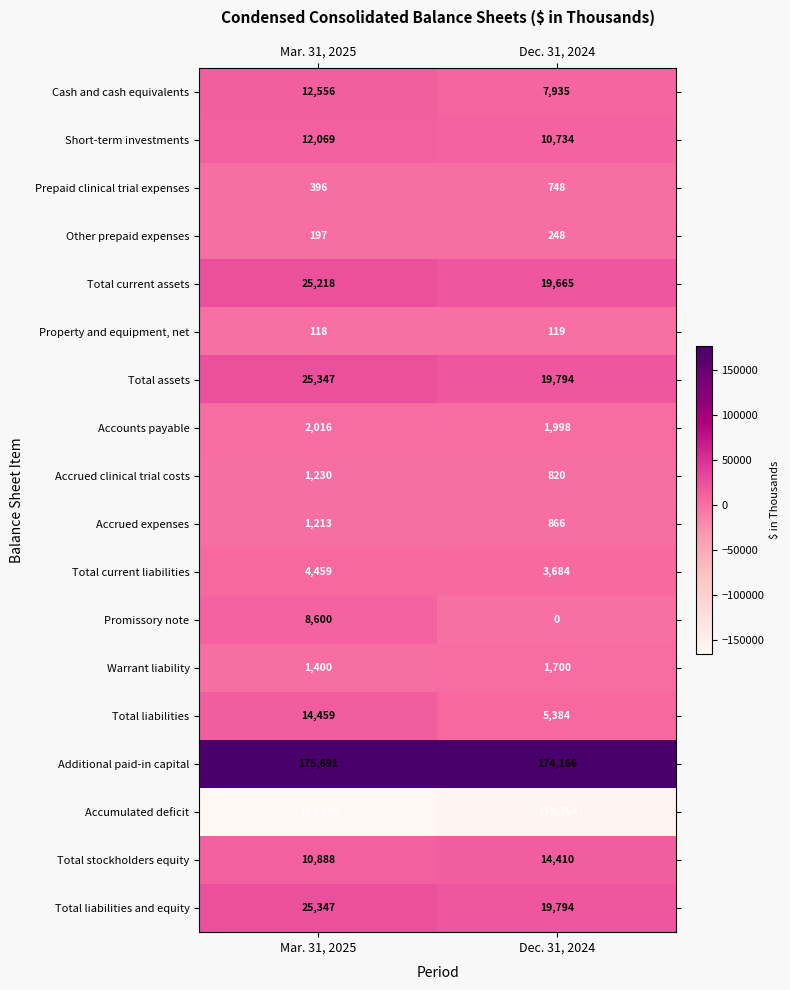

Rank the categories by Prepaid clinical trial expenses value from lowest to highest.

Mar. 31, 2025, Dec. 31, 2024